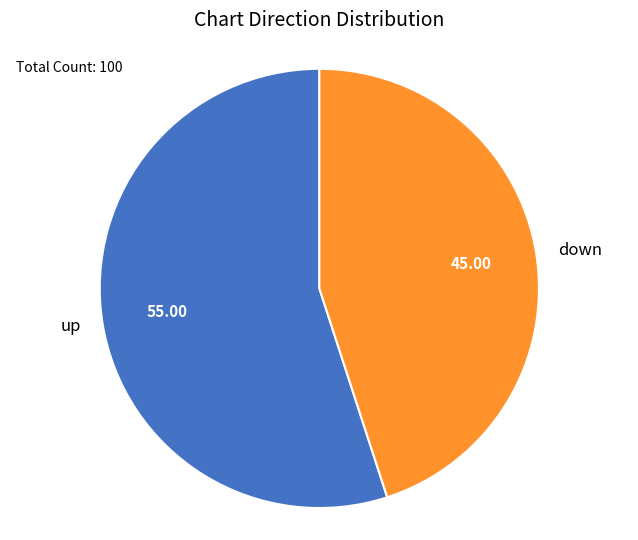

Rank the categories by value from highest to lowest.

up, down